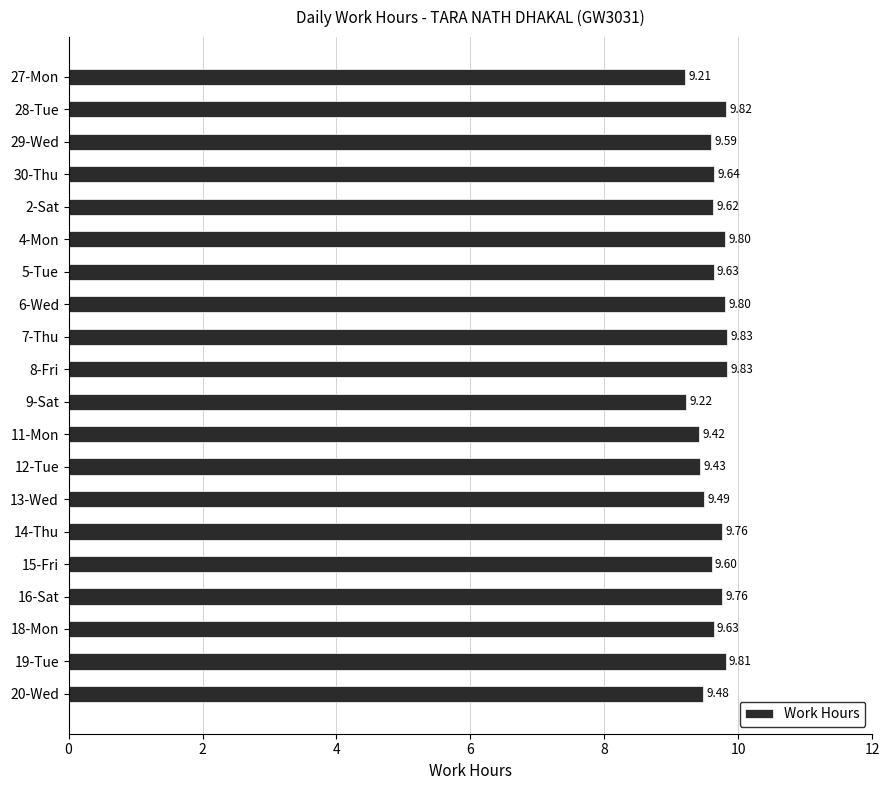

Are the bars horizontal?

Yes